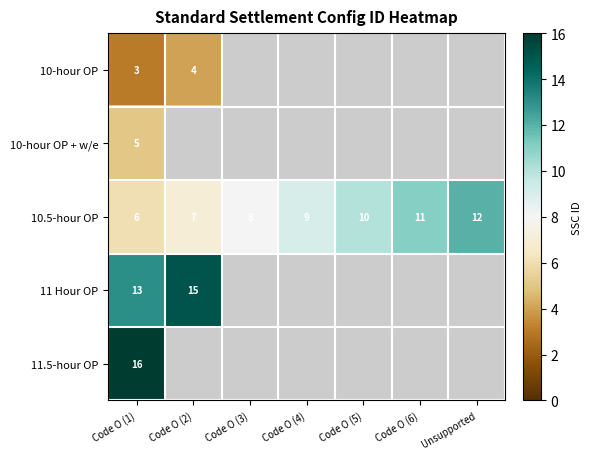

What is the difference between the second highest and second lowest values in the 10.5-hour OP series?

4